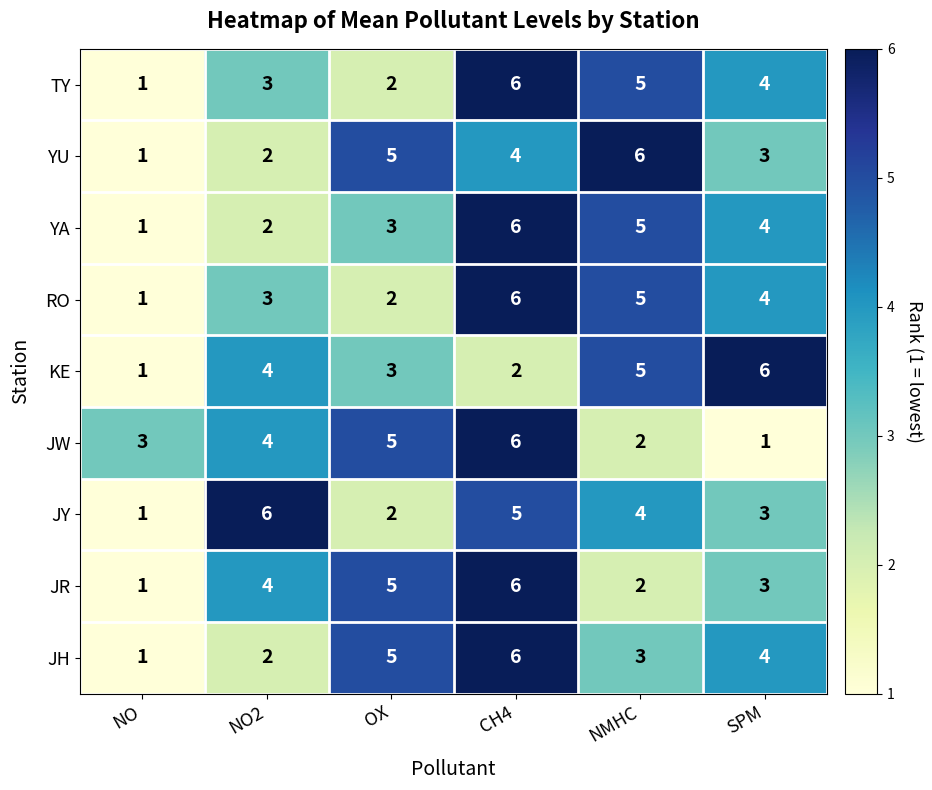

List the labels in order of YA value, smallest first.

NO, NO2, OX, SPM, NMHC, CH4